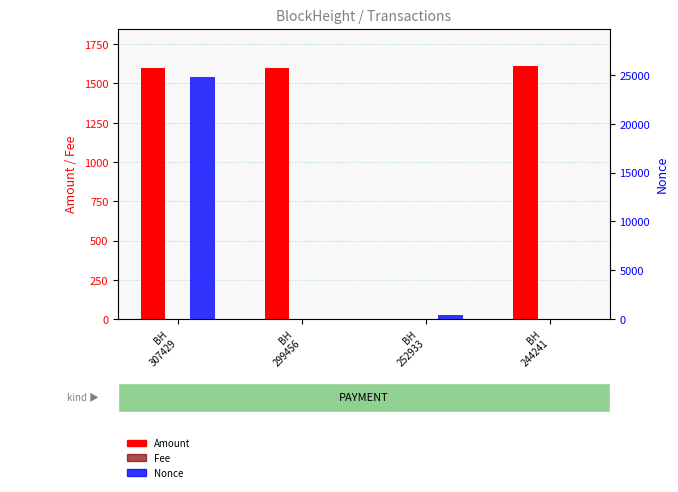

Reading left to right, list all the values displayed in this chart.

Amount: 1599.9	1600.0	0.0	1608.1
Fee: 0.3	0.2	0.0	0.2
Nonce: 24785.0	0.0	471.0	1.0